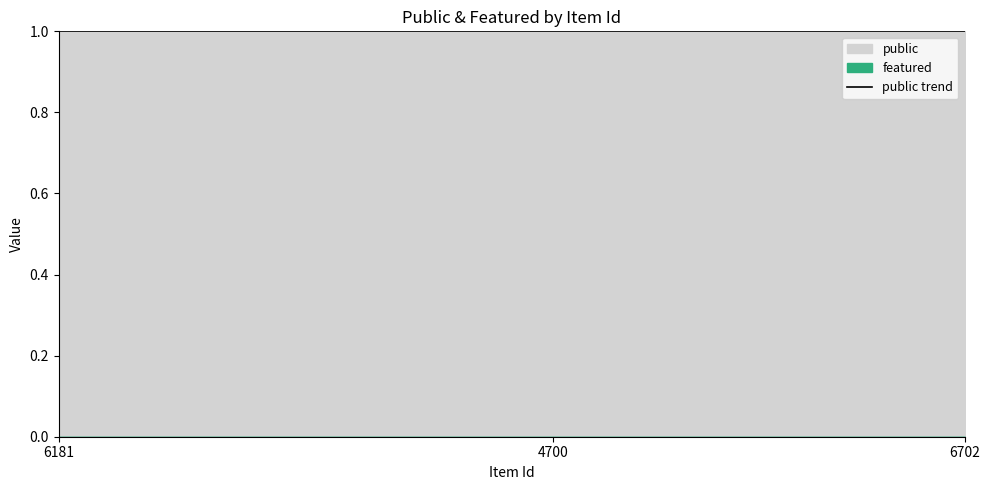

True or false: public has a value of 1 at 6933.

True